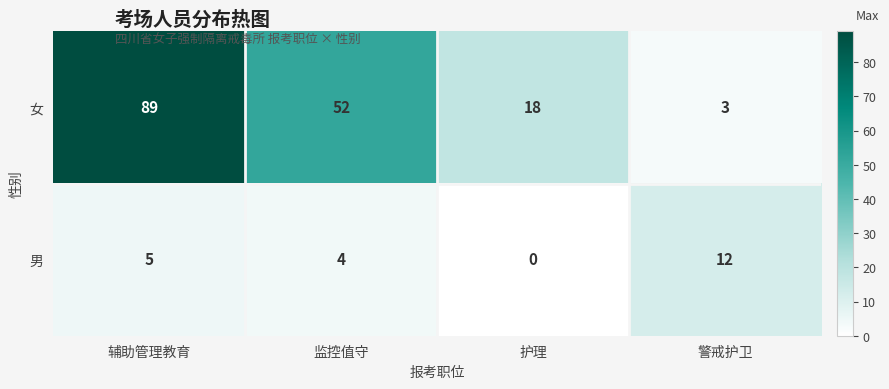

What is the difference between the maximum and minimum values in the 男 series?

12